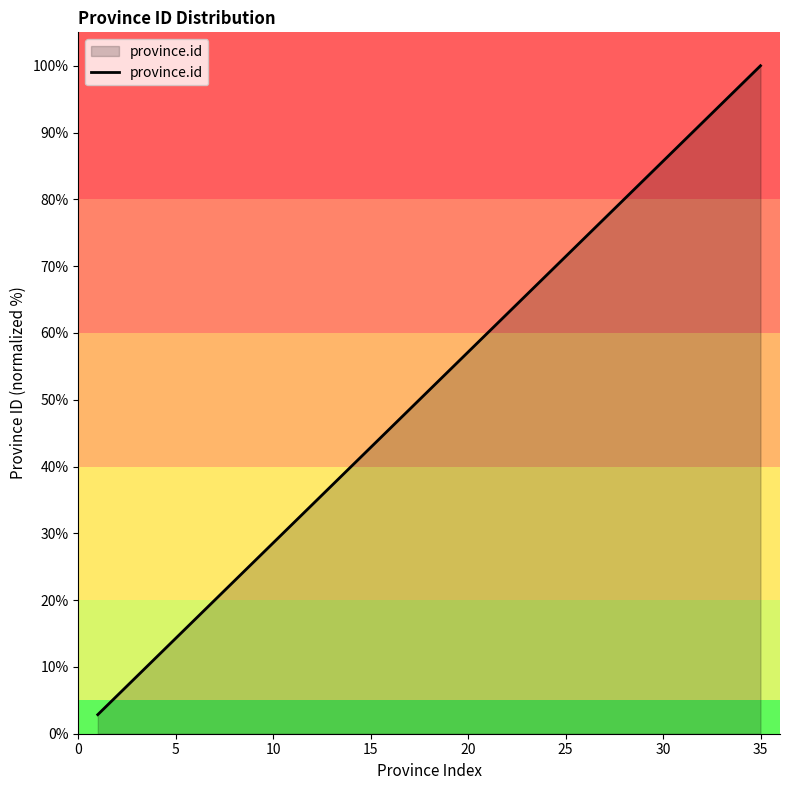

What is the smallest value displayed?

2.9